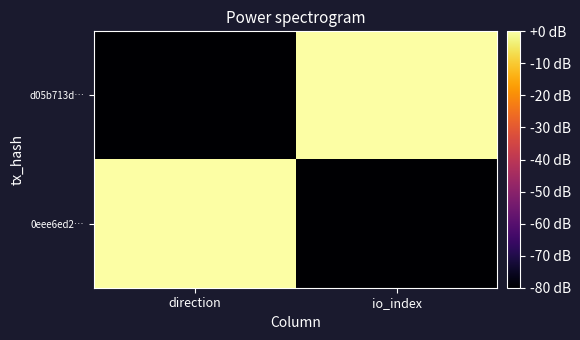

Rank the series by their maximum value, from lowest to highest.

d05b713d…, 0eee6ed2…